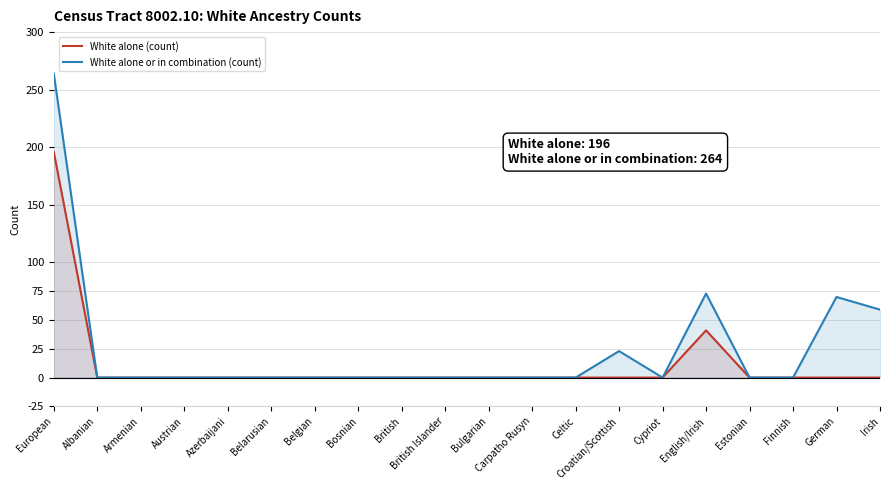

How many lines are shown in the chart?

2